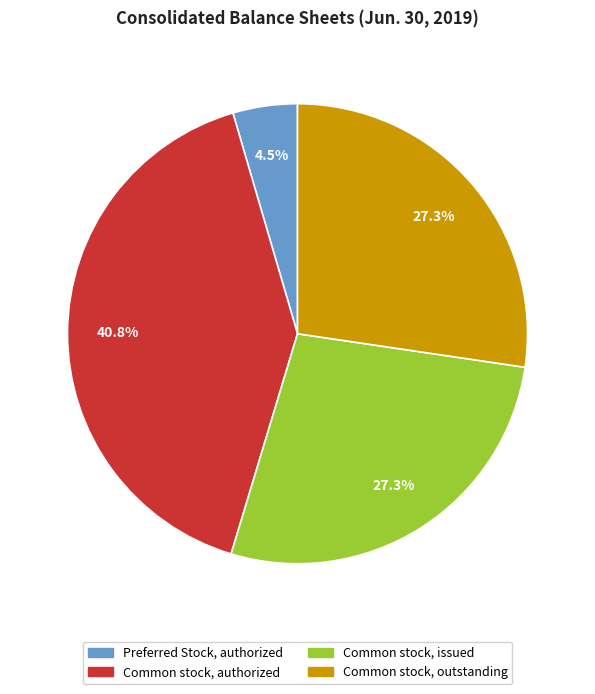

Is there any slice that represents more than half of the pie?

No